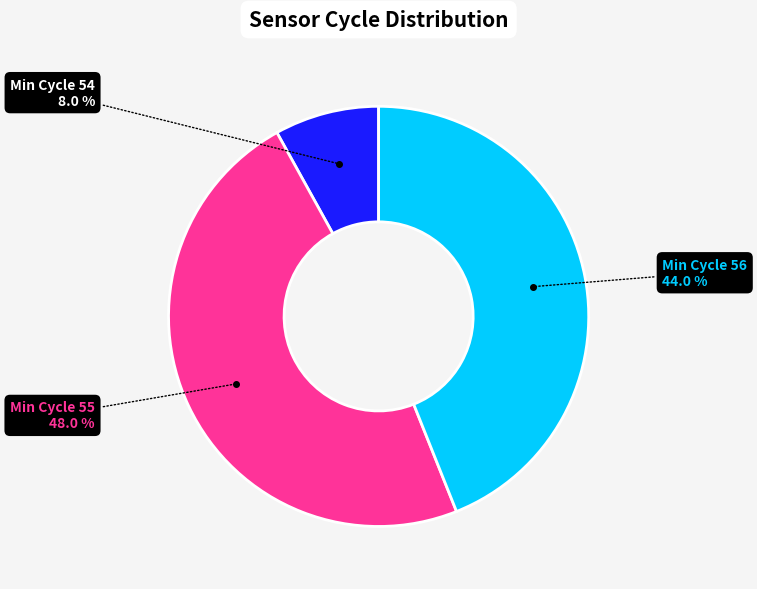

Is there a majority slice in this chart?

No